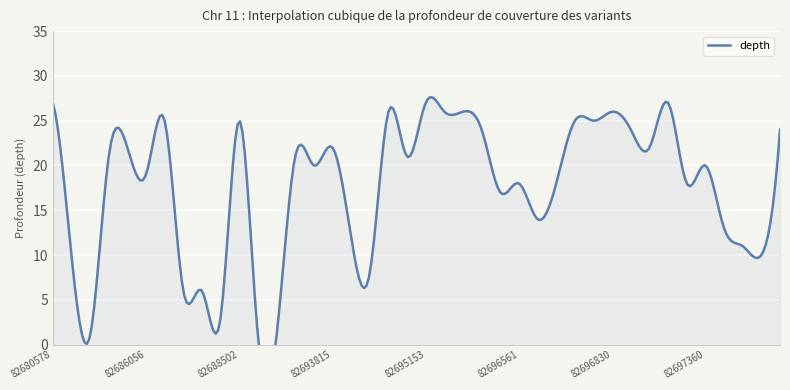

Where is the first local maximum?

82685491